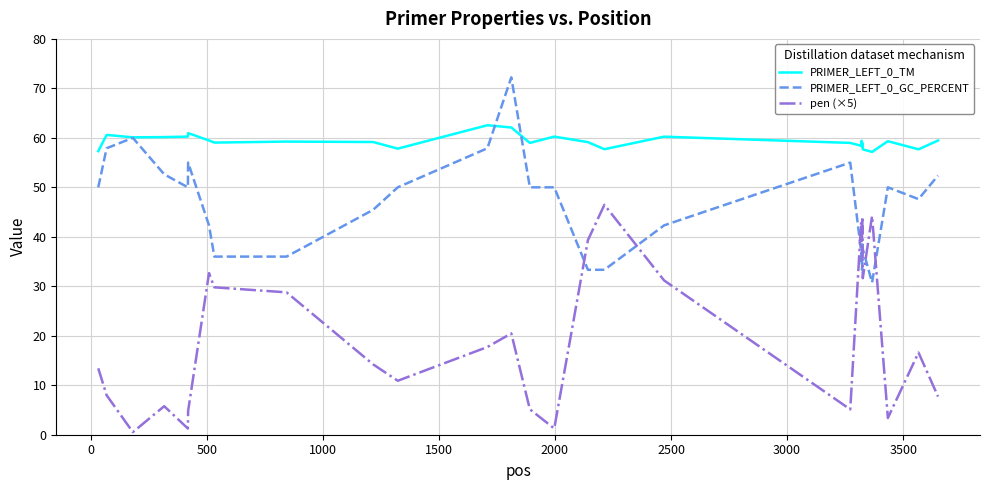

True or false: PRIMER_LEFT_0_GC_PERCENT and PRIMER_LEFT_0_TM cross at least once.

True